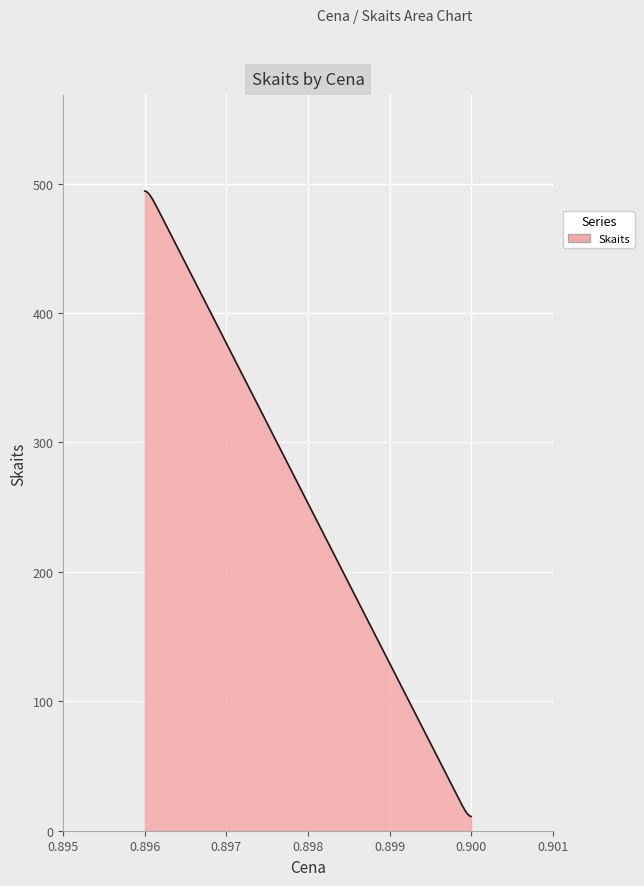

What is the sum of all values?

75895.0